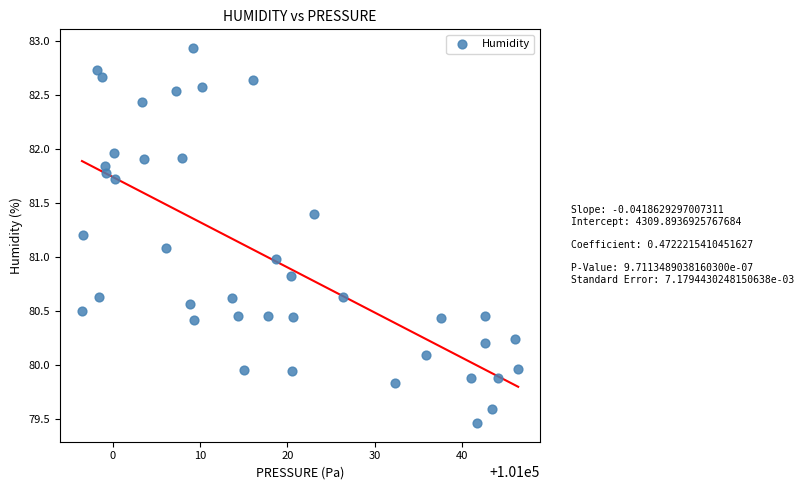

What is the range of X values (max minus min)?

49.9